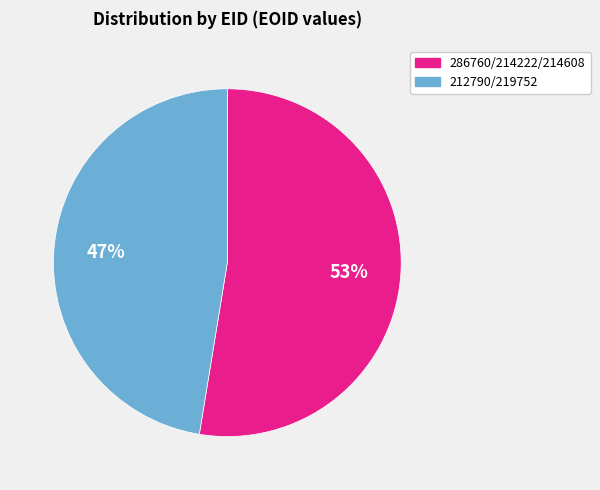

To the nearest percent, what is the average slice percentage?

50%